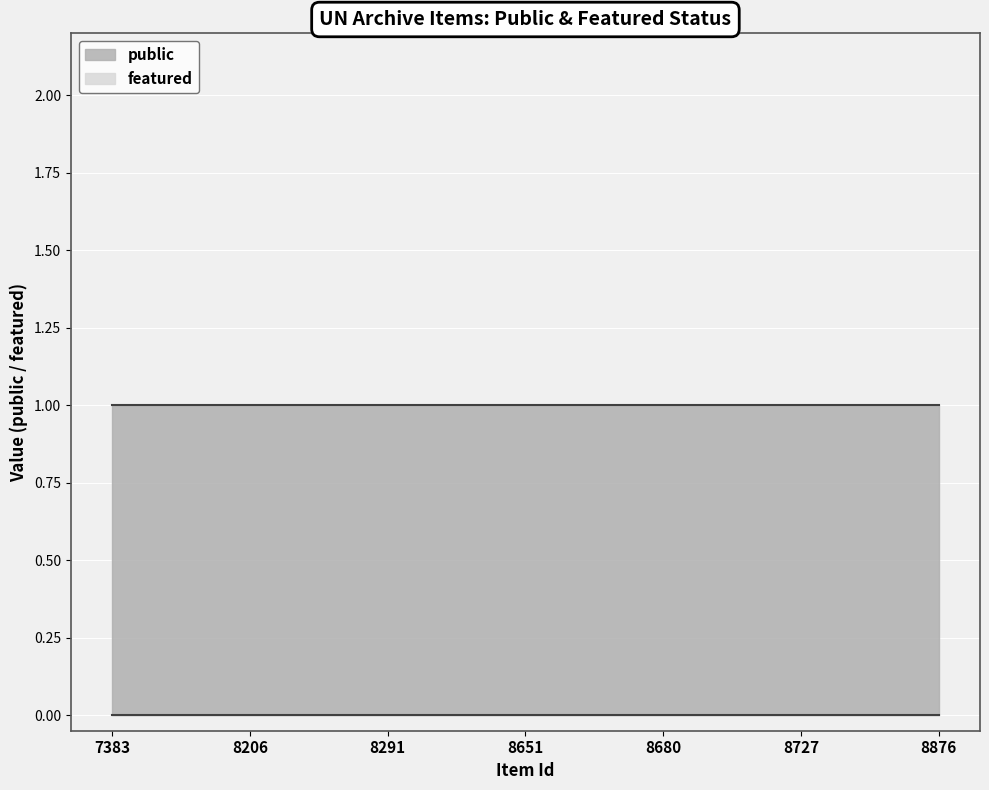

At how many categories does at least one series exceed 0?

300